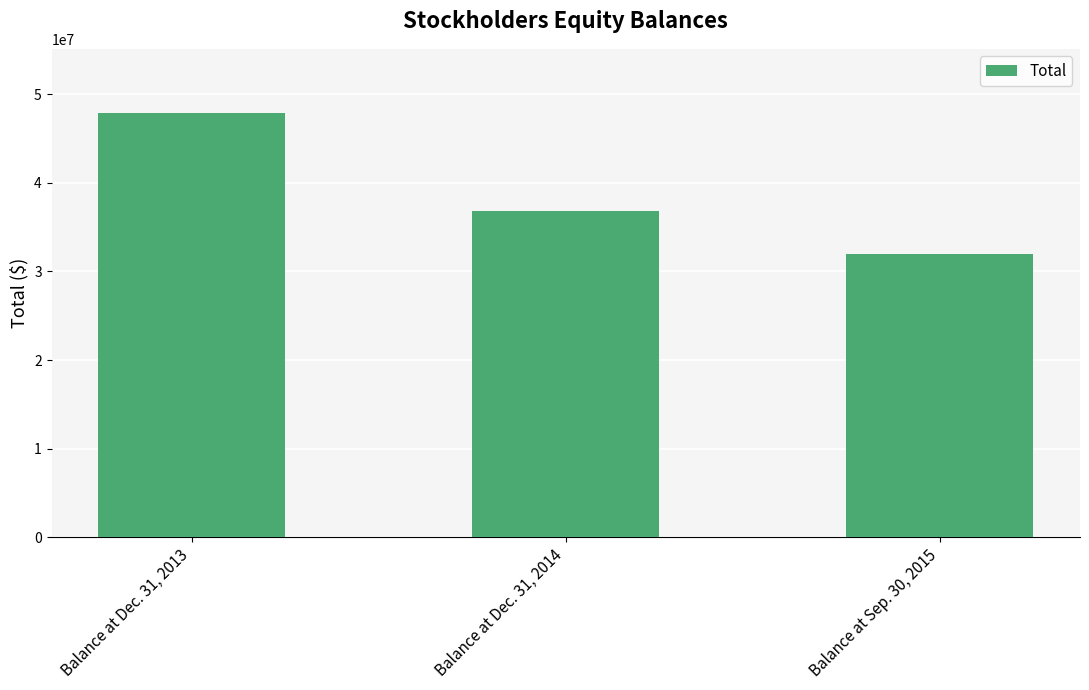

How many data points are less than 36841027?

1